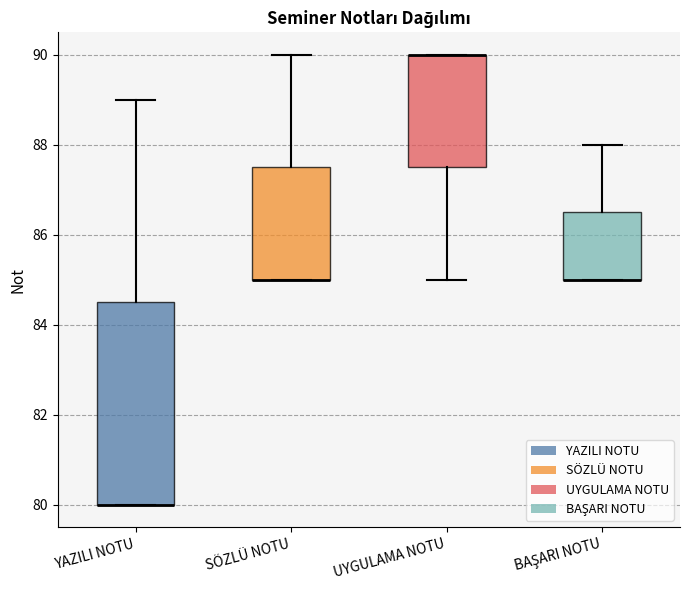

Reading left to right, transcribe this box plot: for each box, give where its median line is, the range the box spans, and where its two whiskers end, as read against the y-axis. The values are not printed on the chart, so give them approximately, as read against the axis.

YAZILI NOTU: median 80.0 (drawn on the box's lower edge), box 80.0 to 84.6, whiskers 80.0 to 89.0
SÖZLÜ NOTU: median 85.0 (drawn on the box's lower edge), box 85.0 to 87.6, whiskers 85.0 to 90.0
UYGULAMA NOTU: median 90.0 (drawn on the box's upper edge), box 87.6 to 90.0, whiskers 85.0 to 90.0
BAŞARI NOTU: median 85.0 (drawn on the box's lower edge), box 85.0 to 86.6, whiskers 85.0 to 88.0